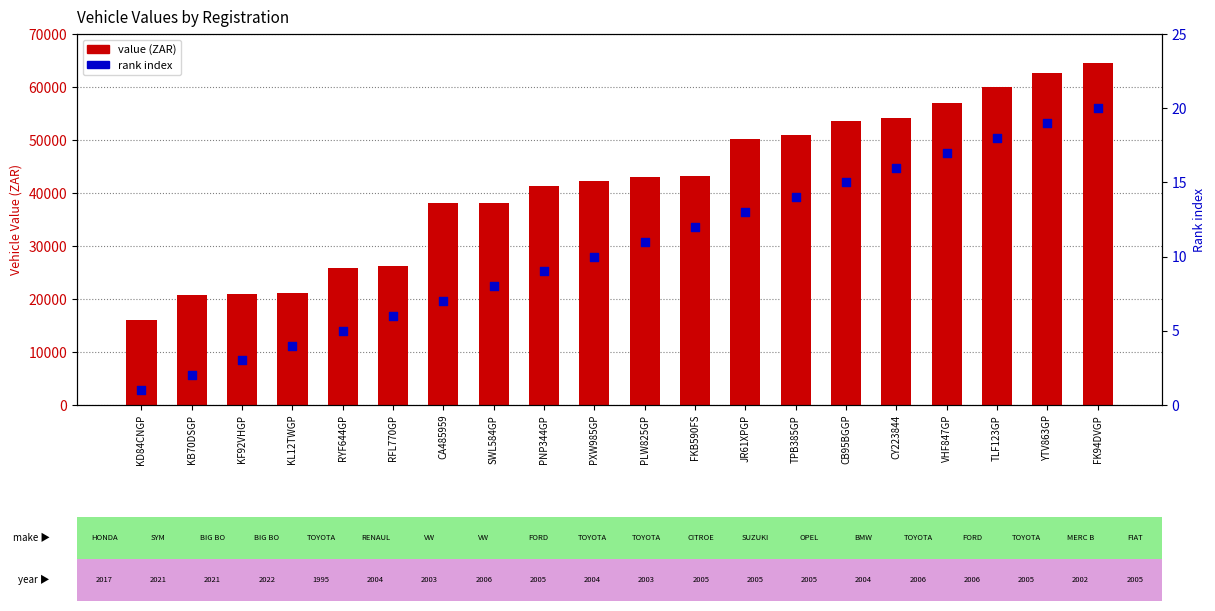

What is the total value across all series at PXW985GP?

42310